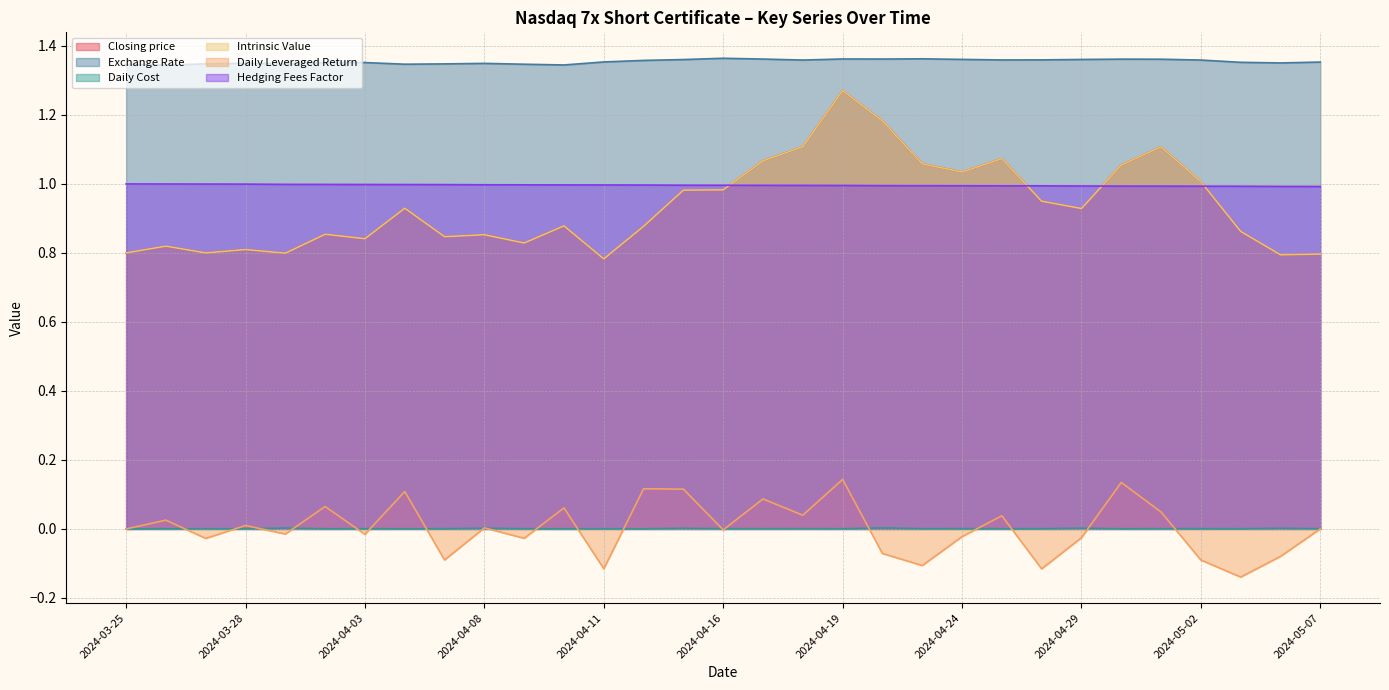

Which category has the highest value in the Exchange Rate series?

2024-04-16